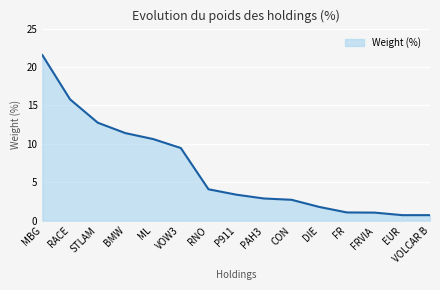

Approximately how many times larger is the value at VOW3 compared to PAH3?

3.3